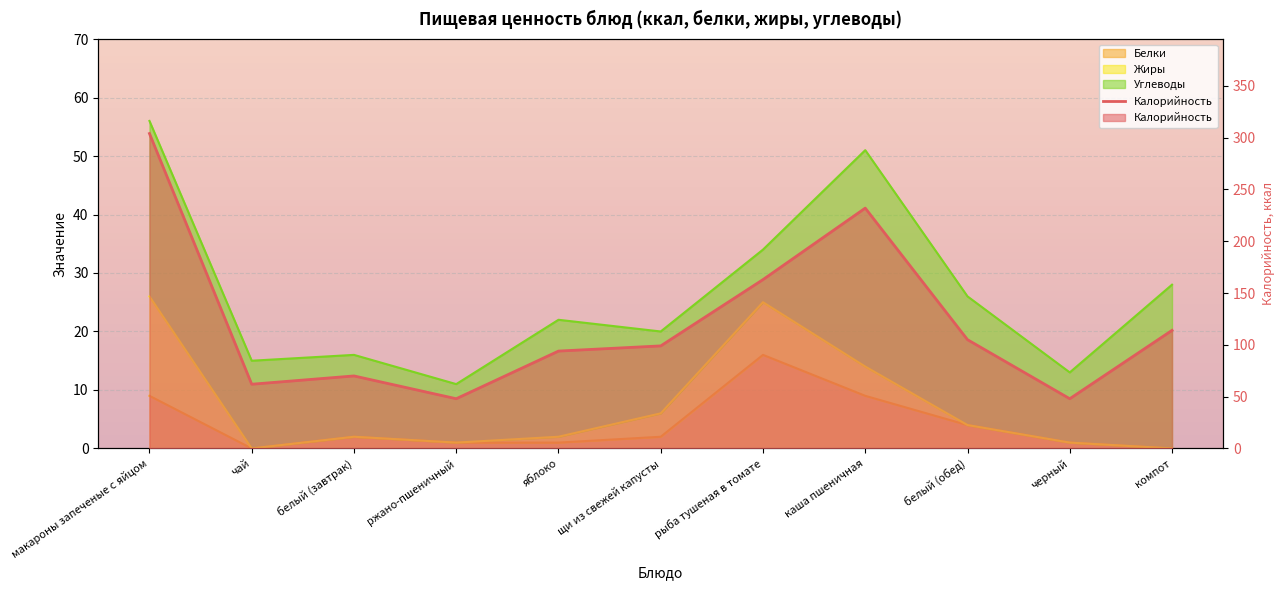

The chart shows a value of 99 at щи из свежей капусты. True or false?

True